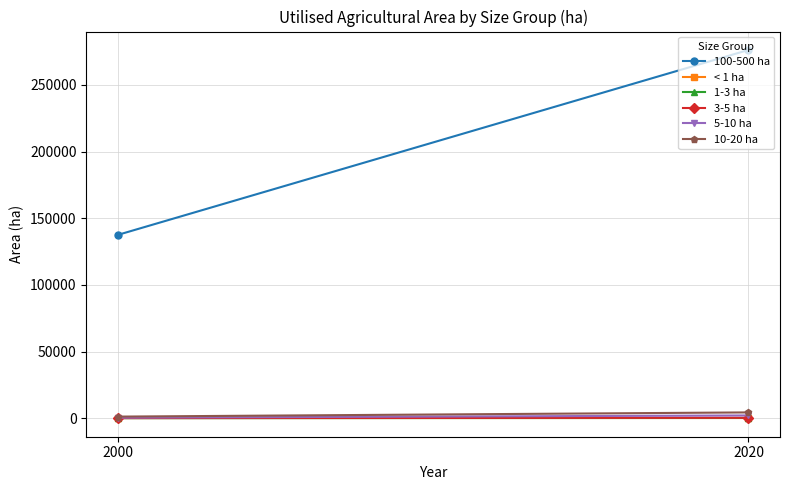

The value of 10-20 ha at 2000 is 1273.1. True or false?

True